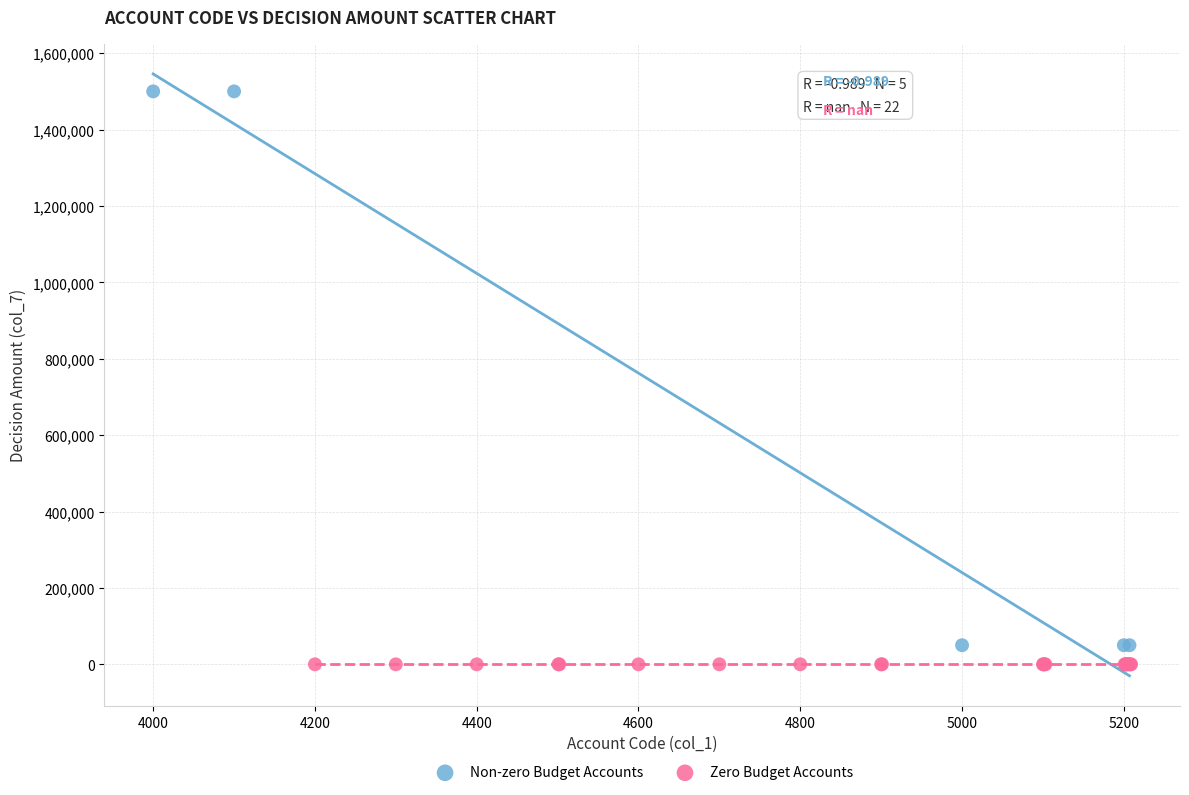

Which series reaches the maximum Y coordinate?

Non-zero Budget Accounts